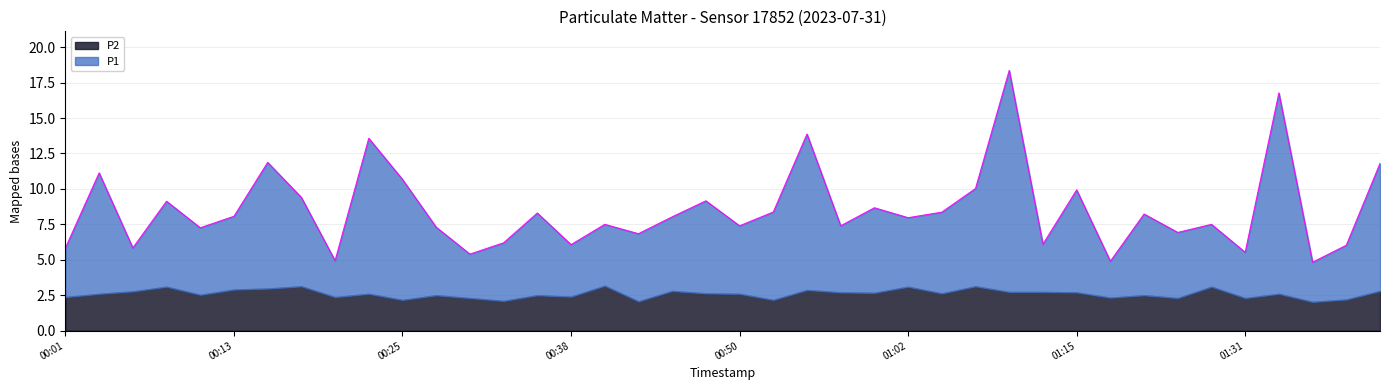

What is the approximate value at 01:00?

8.7